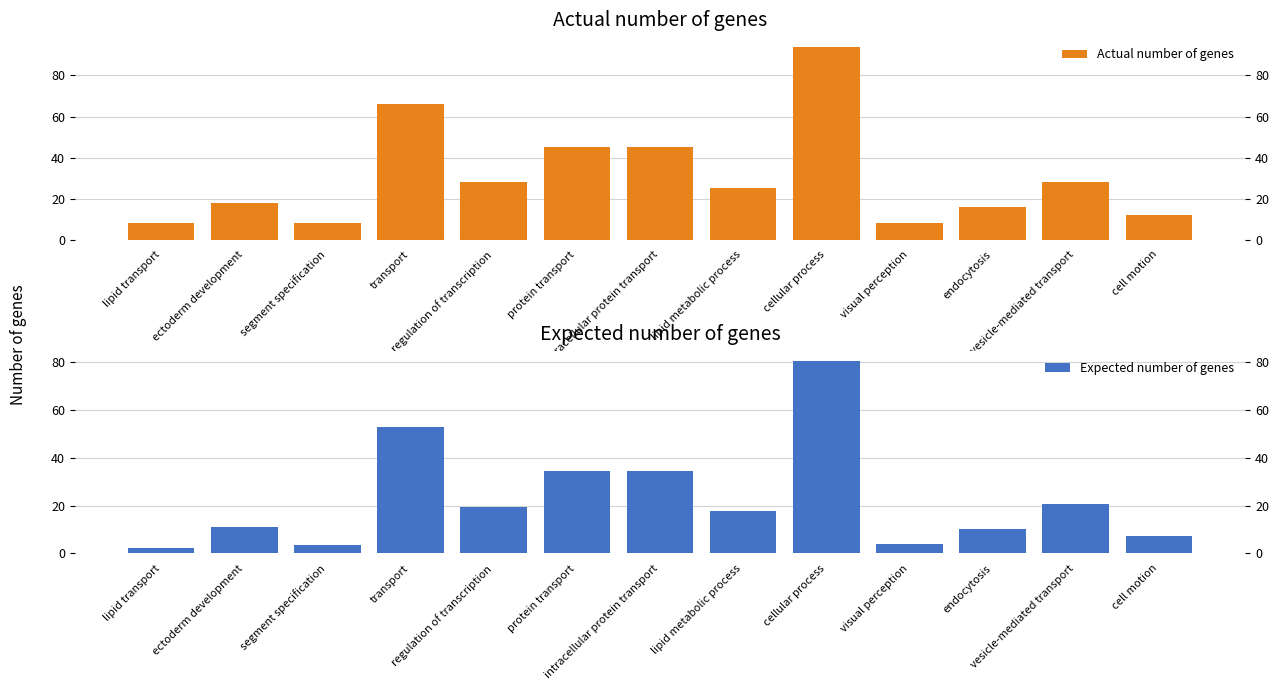

What is the difference between the second highest and minimum values in the Actual number of genes series?

58.0